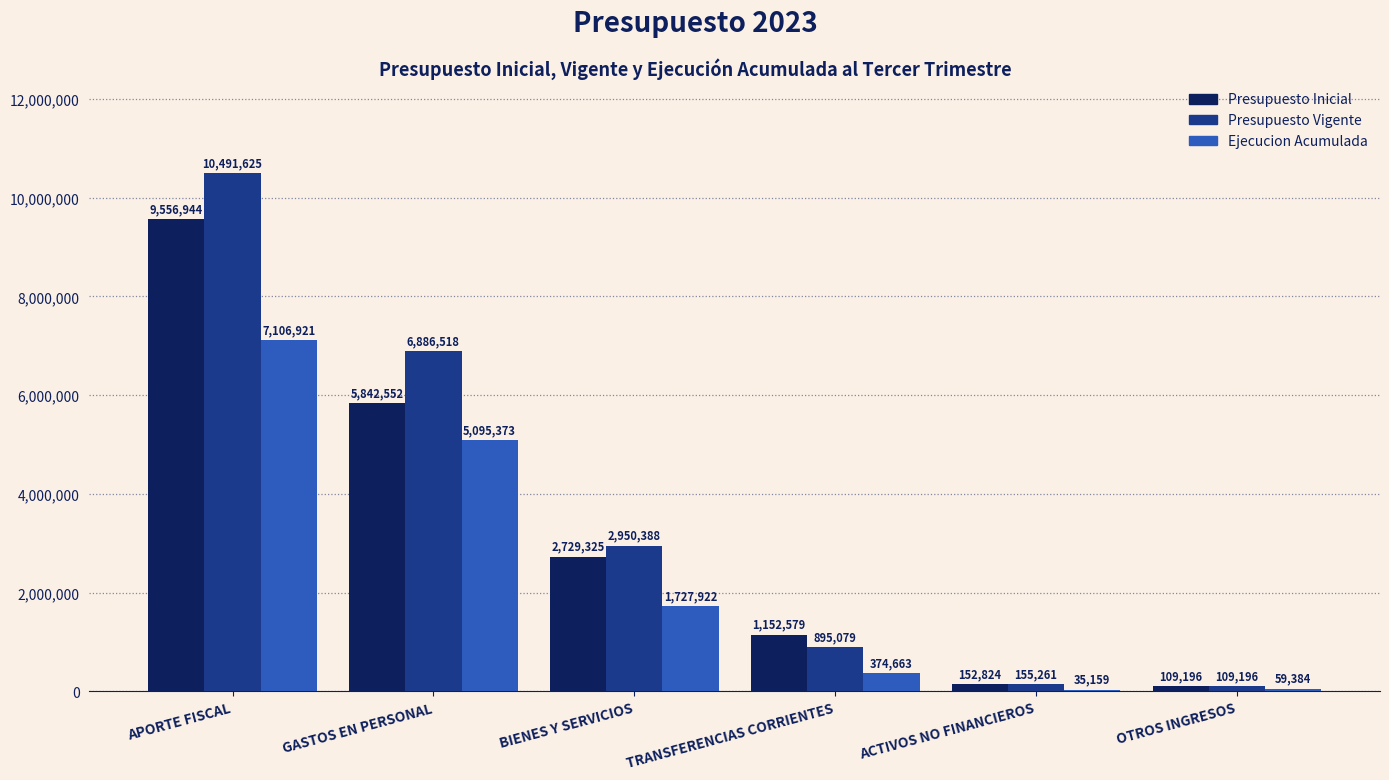

How many groups of bars are there?

6